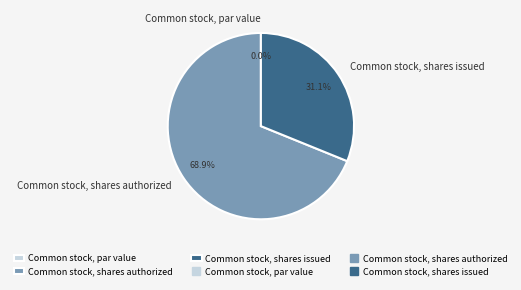

To the nearest percent, what is the difference between the largest and smallest slice percentages?

69%